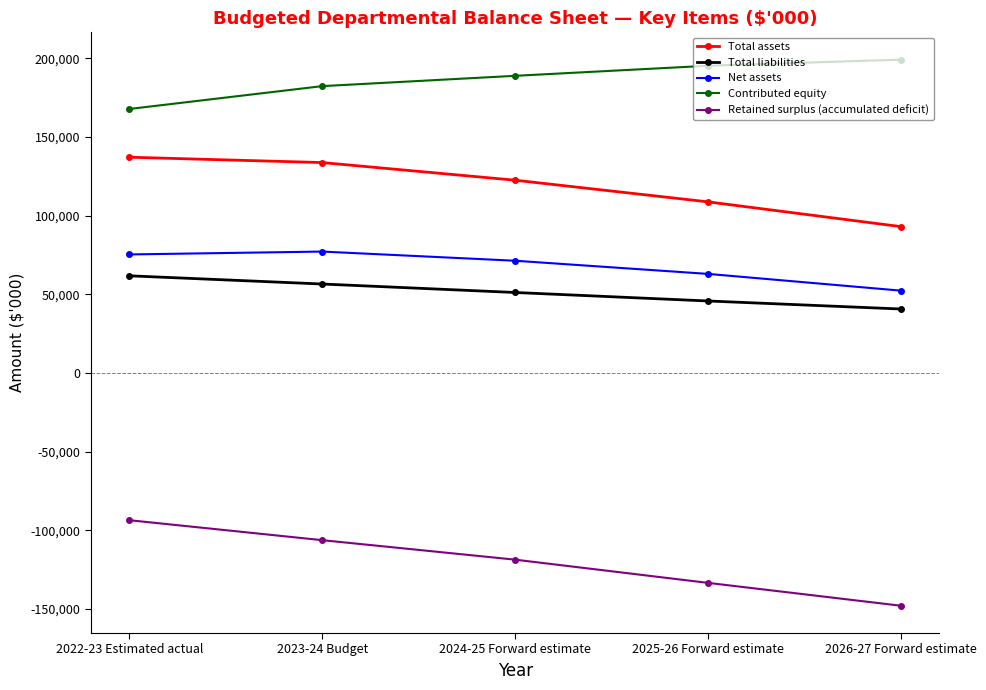

What is the approximate value of Contributed equity at 2025-26 Forward estimate, to the nearest 50?

195250